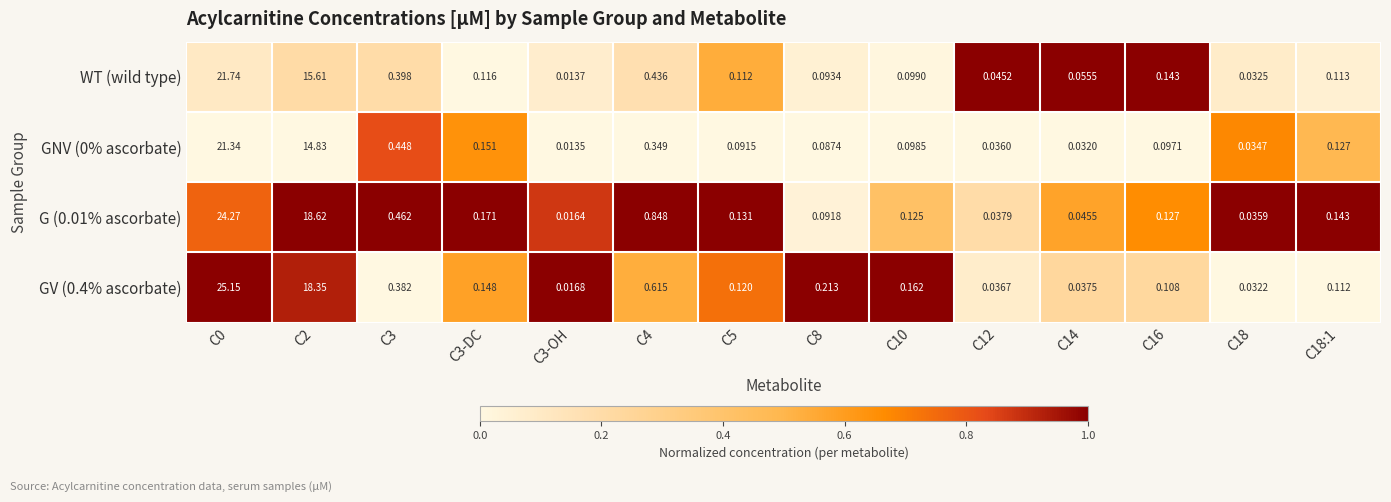

What is the greatest value displayed?

1.0